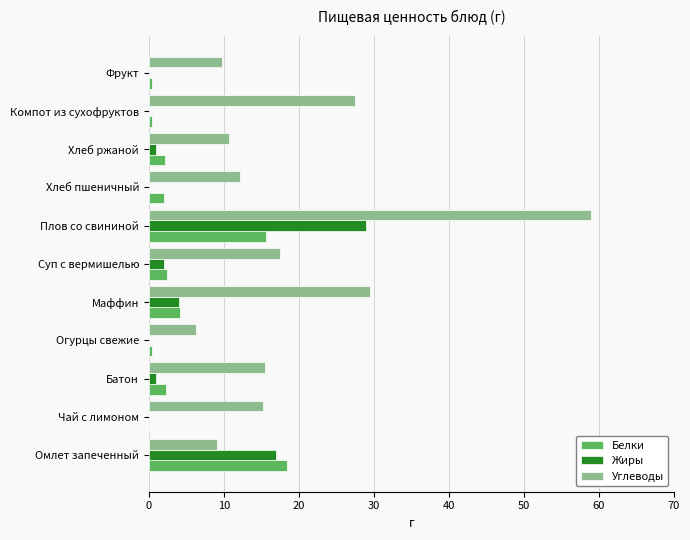

The value of Белки at Хлеб пшеничный is 2.0. True or false?

True